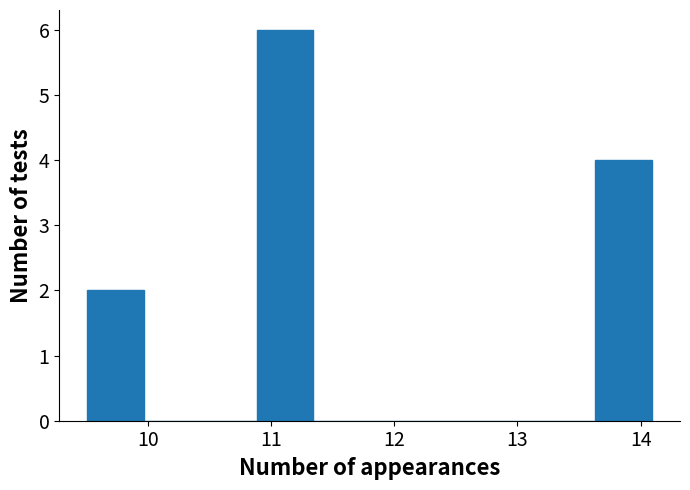

Reading left to right, transcribe this chart: for each bar, give the range it covers on the x-axis and its height. Neither the bar edges nor the heights are printed on the chart, so give them approximately, as read against the axes.

9.5 to 10.0: 2
10.0 to 10.4: 0
10.4 to 10.9: 0
10.9 to 11.3: 6
11.3 to 11.8: 0
11.8 to 12.3: 0
12.3 to 12.7: 0
12.7 to 13.2: 0
13.2 to 13.6: 0
13.6 to 14.1: 4